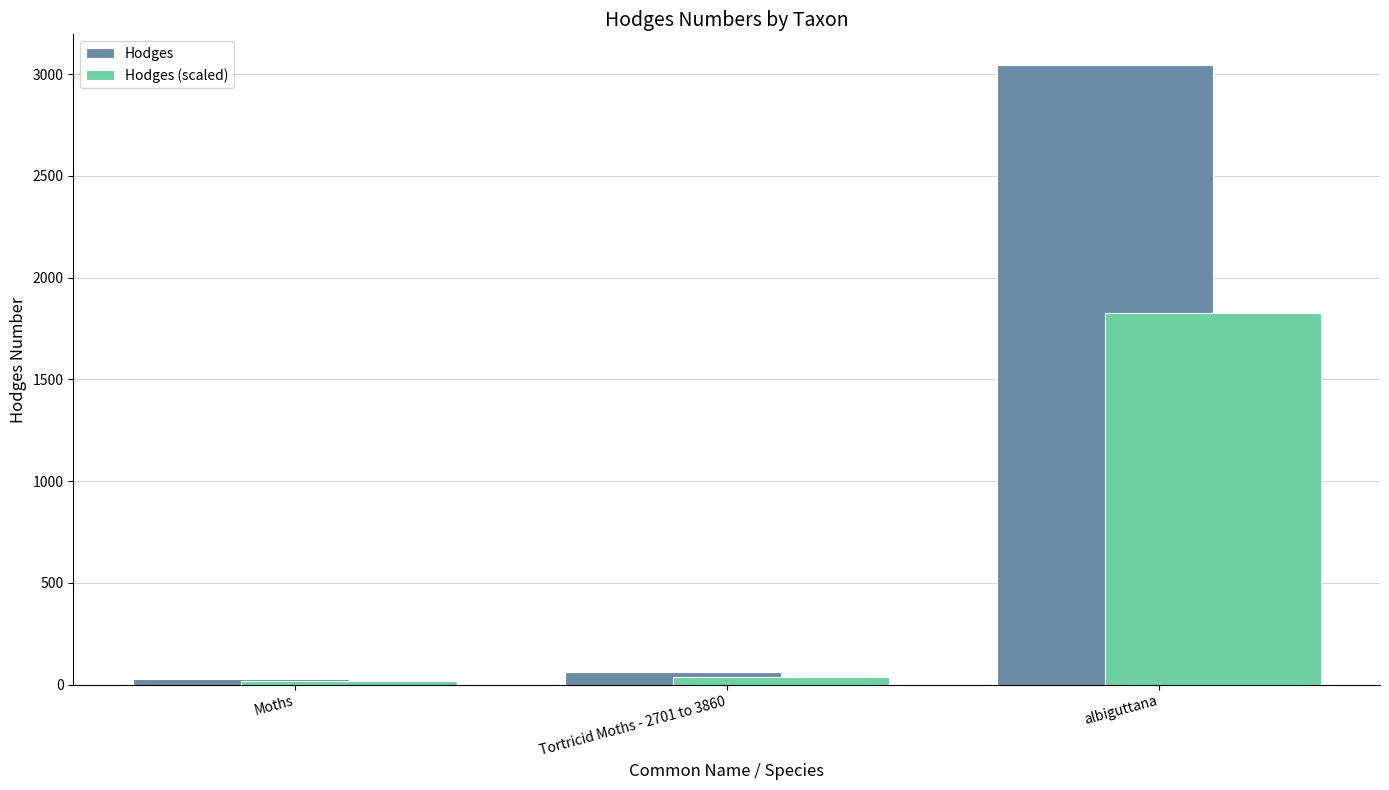

Rank the series by their maximum value, from highest to lowest.

Hodges, Hodges (scaled)